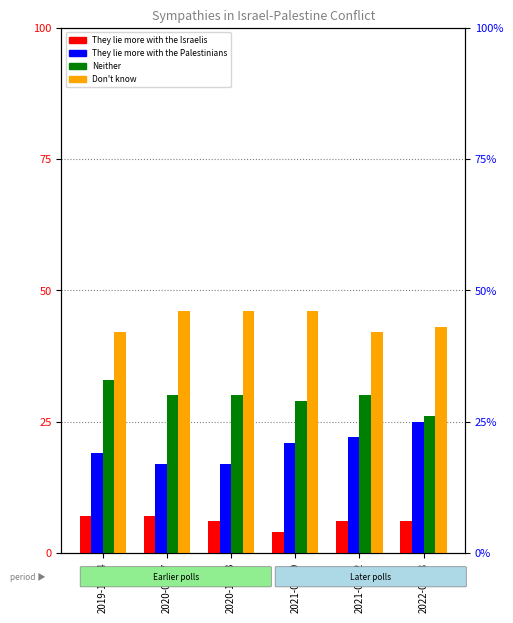

What is the average value of the They lie more with the Palestinians series?

20.2